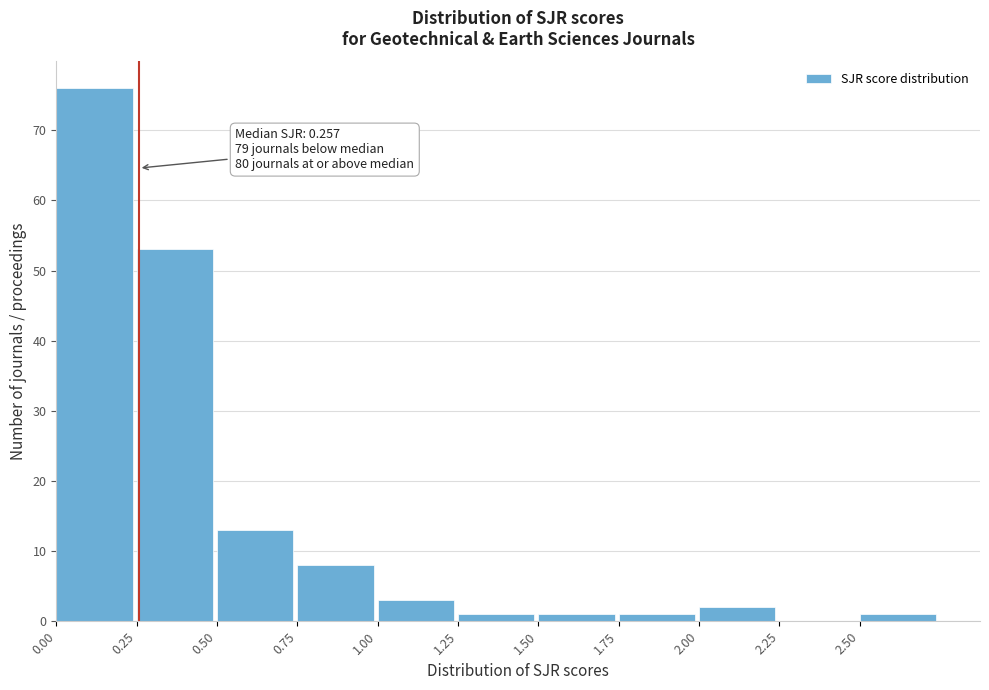

Which range on the x-axis has the tallest bar?

0.00 to 0.25